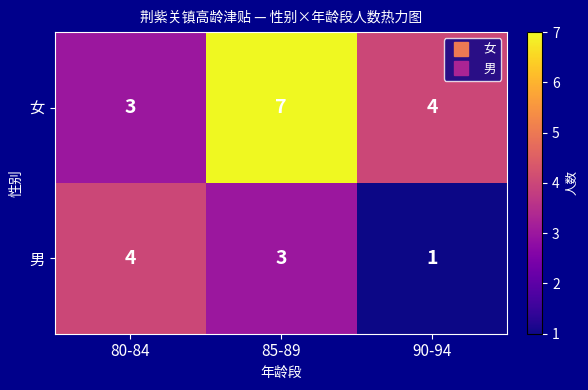

Which series changed the most between 85-89 and 90-94?

女